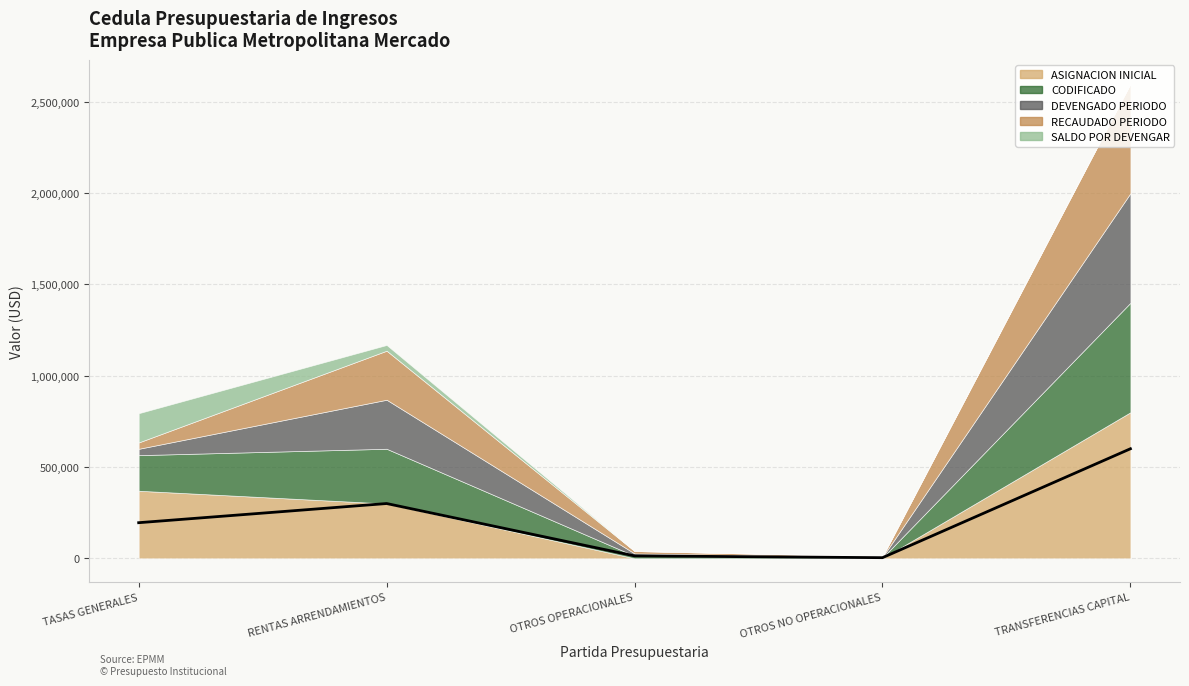

True or false: DEVENGADO PERIODO has more than 1 interior local peaks.

False